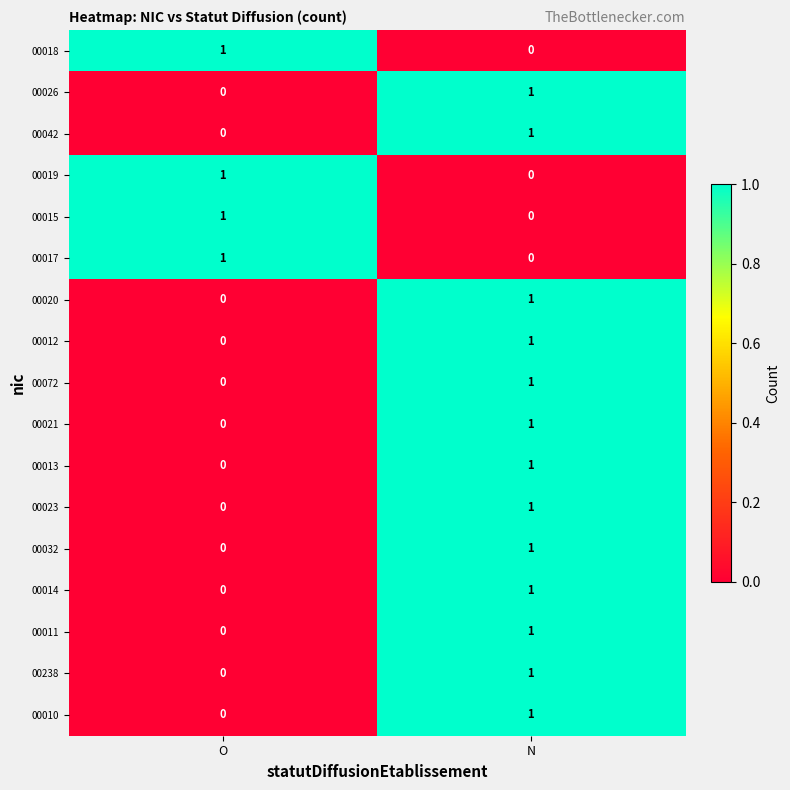

The 00018 series shows 1 at O. True or false?

True